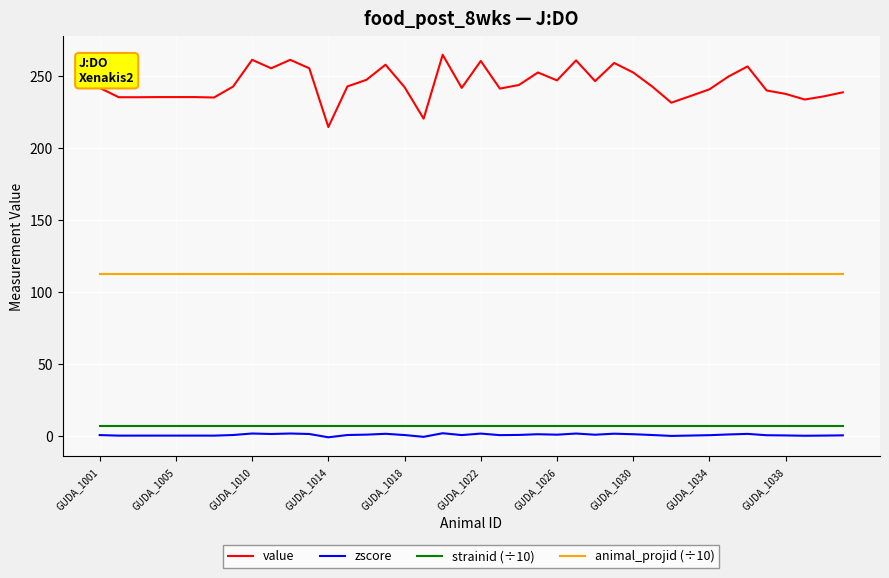

What is the maximum value for strainid (÷10)?

7.0